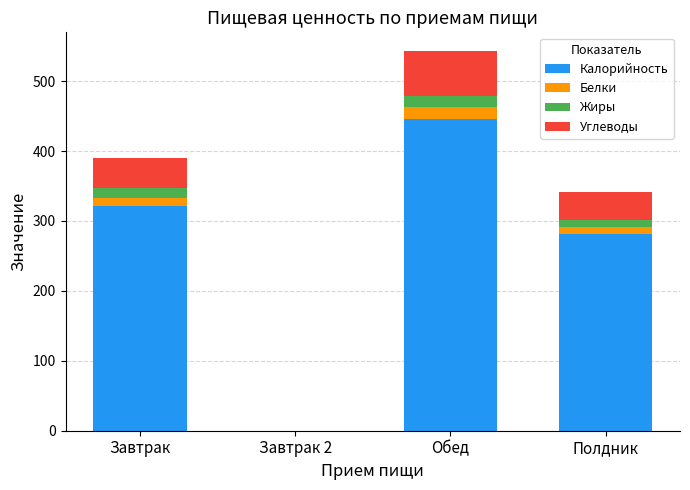

Reading left to right, list the values for the Калорийность series.

Завтрак=322.0	Завтрак 2=0.0	Обед=445.9	Полдник=280.8